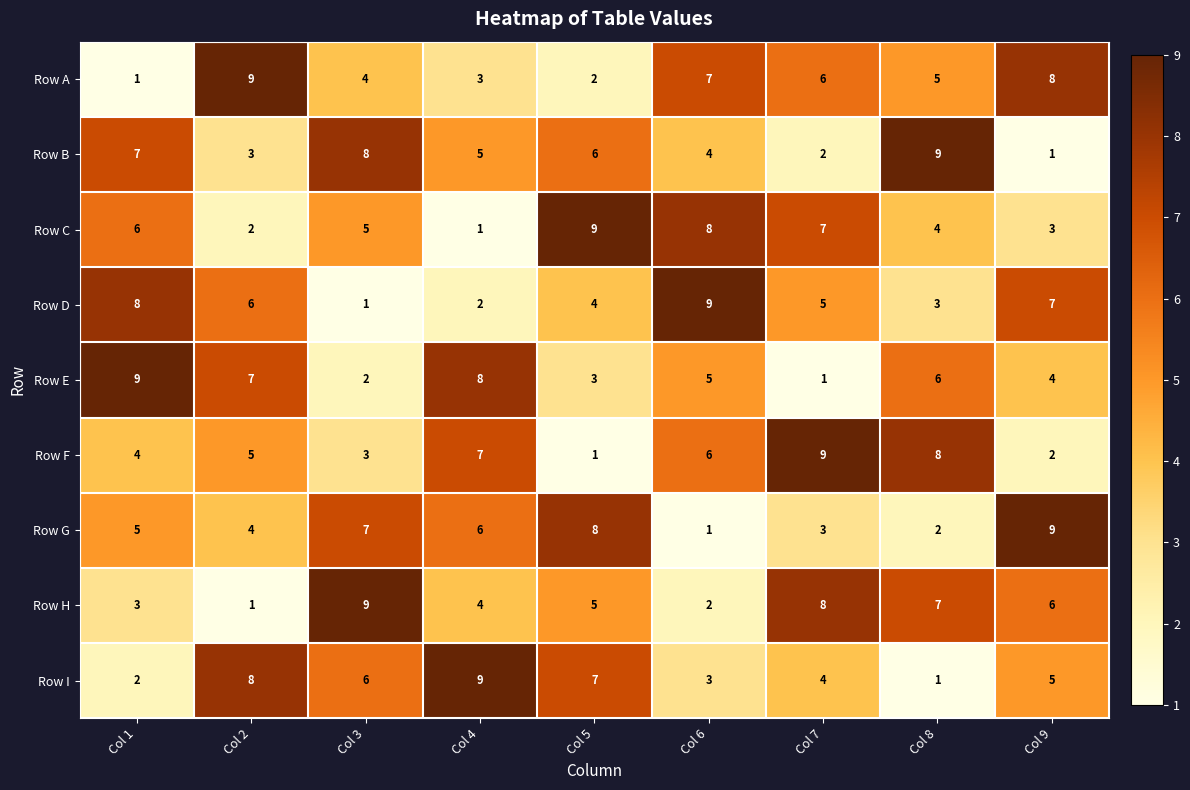

The value of Row H at Col 7 is 8. True or false?

True